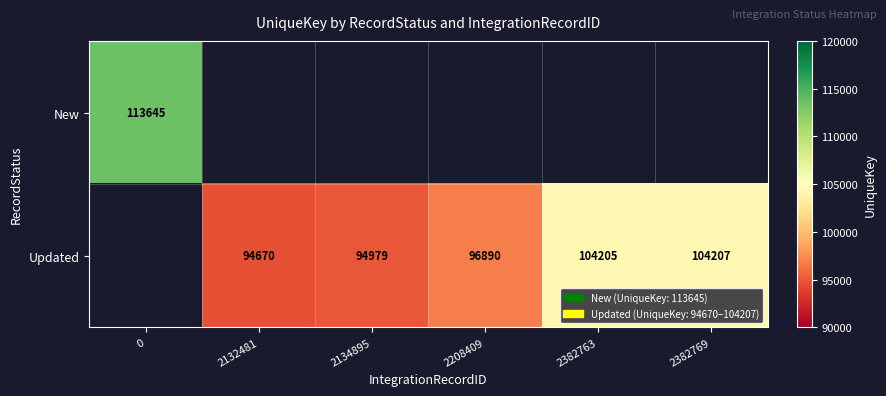

Which label corresponds to the smallest value in the chart?

2132481